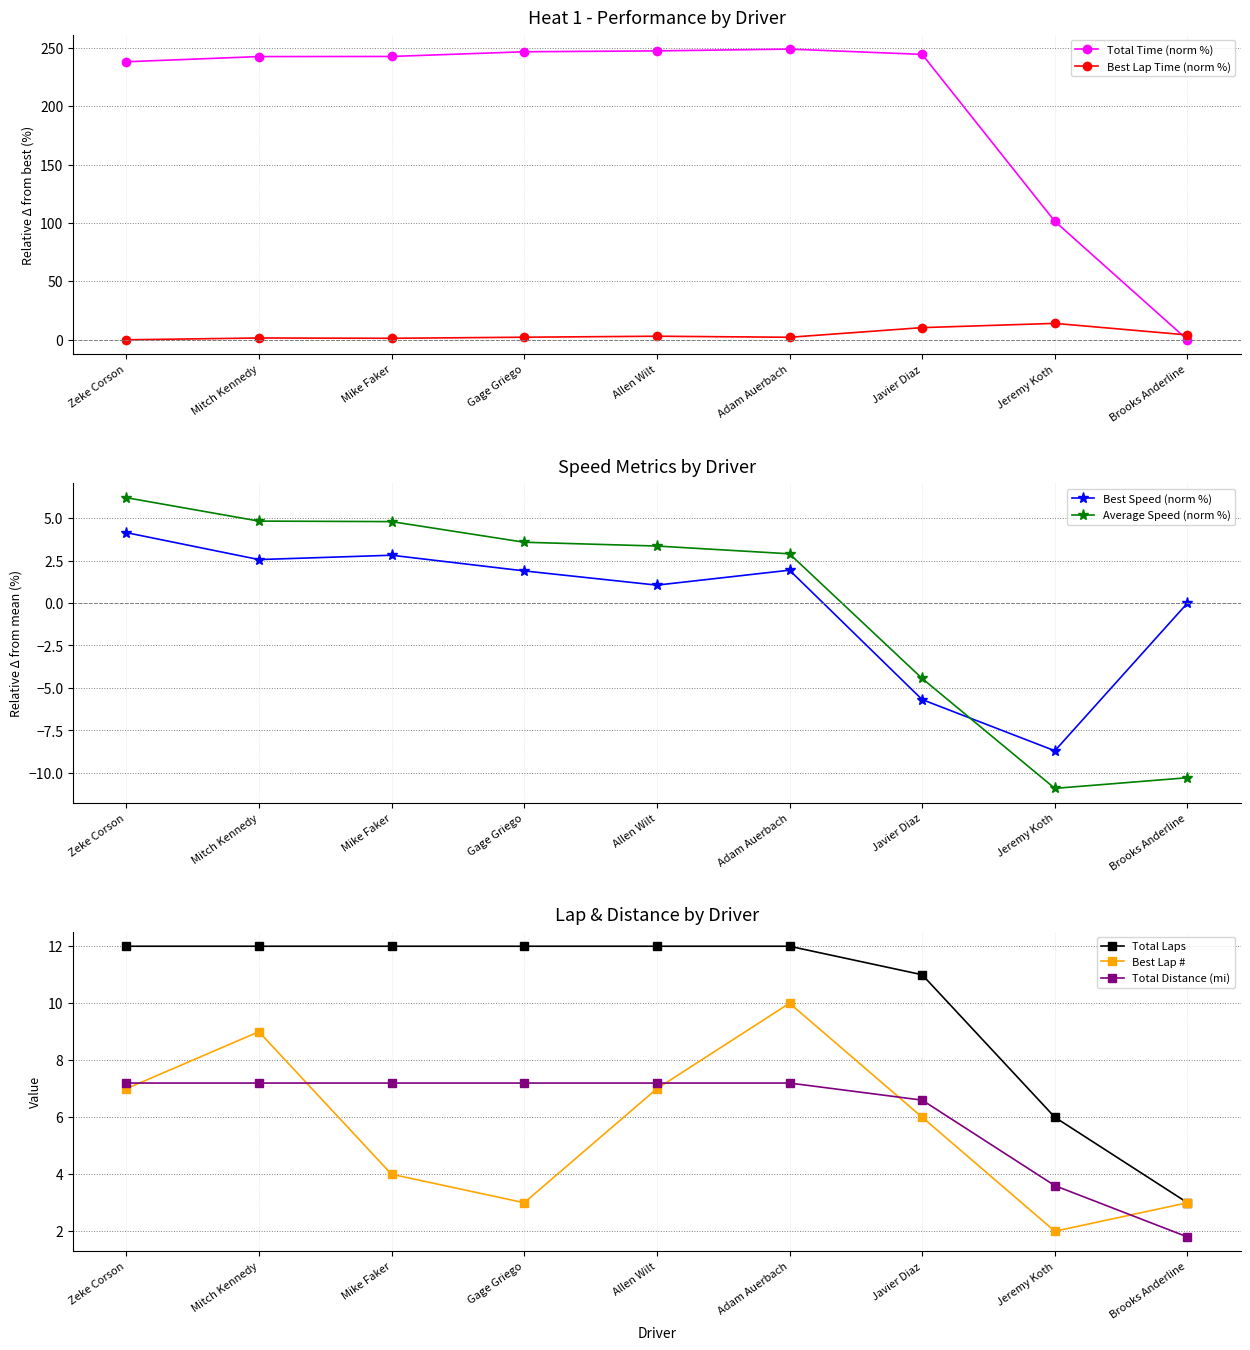

At how many categories does at least one series exceed 96?

8